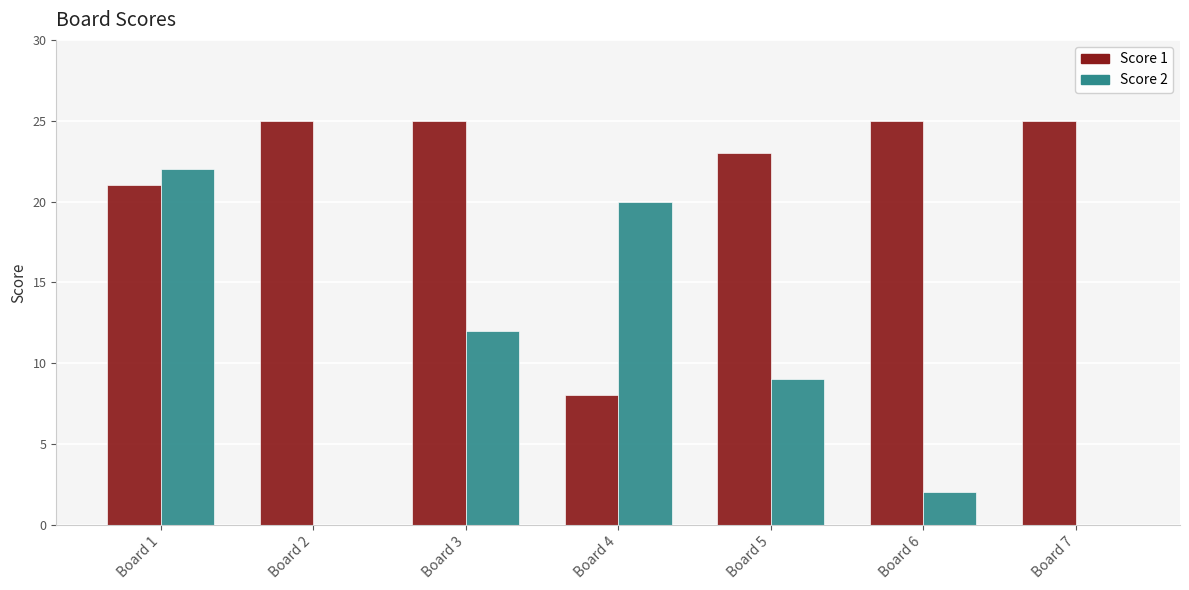

Which series changed the most between Board 2 and Board 3?

Score 2